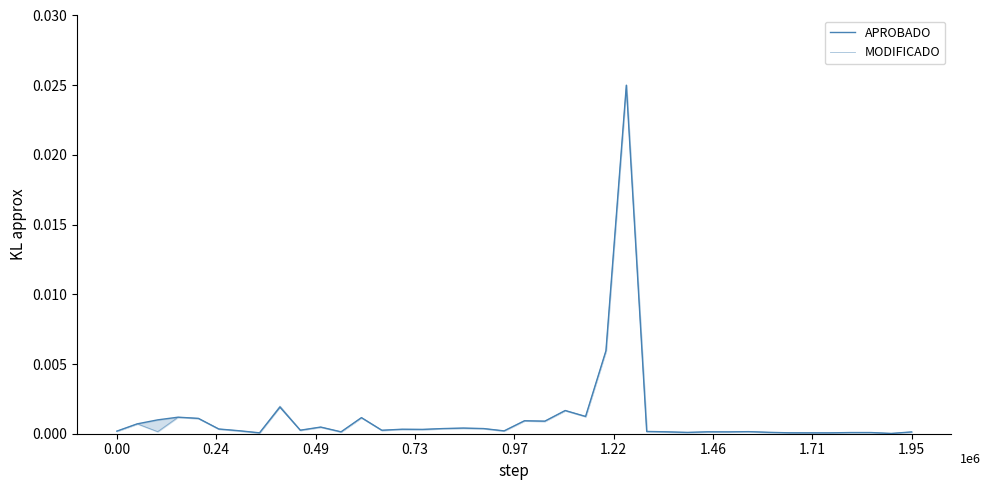

Which series has the largest total across all categories?

APROBADO